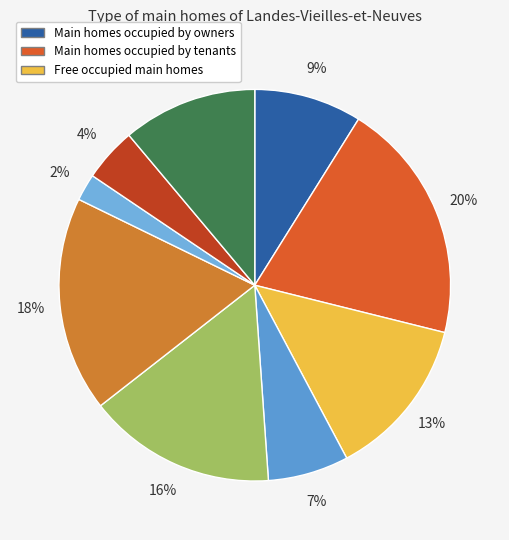

How many slices are in this pie chart?

9